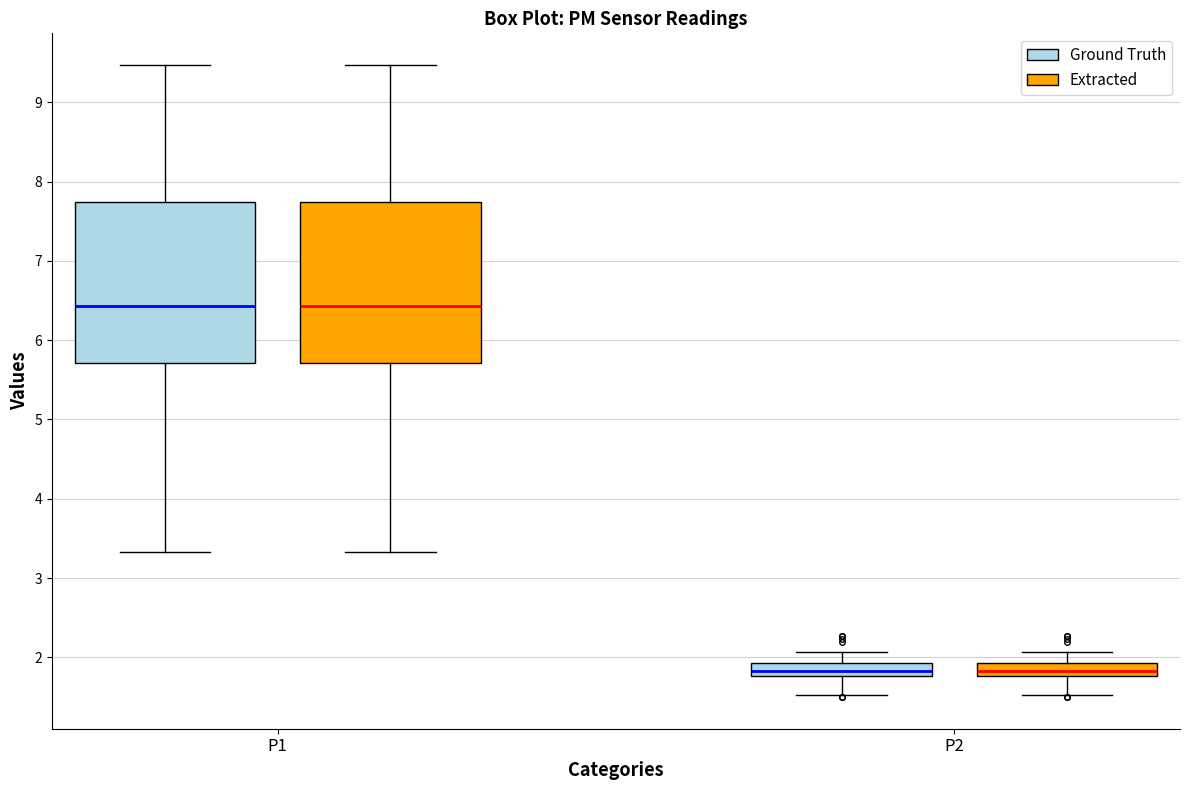

Reading left to right, read every box against the y-axis: the position of its median line, the range the box covers, and the ends of its whiskers. The values are not printed on the chart, so give them approximately, as read against the axis.

P1 (Ground Truth): median 6.4, box 5.7 to 7.7, whiskers 3.3 to 9.5
P1 (Extracted): median 6.4, box 5.7 to 7.7, whiskers 3.3 to 9.5
P2 (Ground Truth): median 1.8 (inside the box), box 1.8 to 1.9, whiskers 1.5 to 2.1
P2 (Extracted): median 1.8 (inside the box), box 1.8 to 1.9, whiskers 1.5 to 2.1